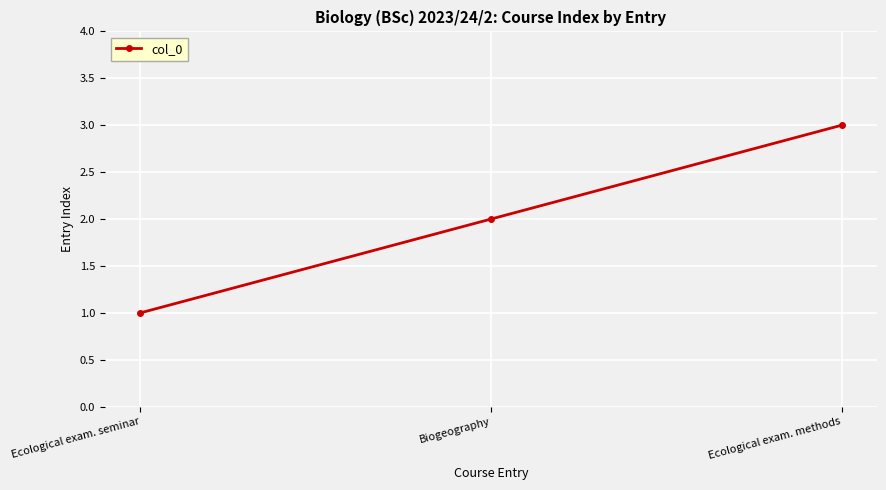

Is this an area chart (filled region under the line)?

No